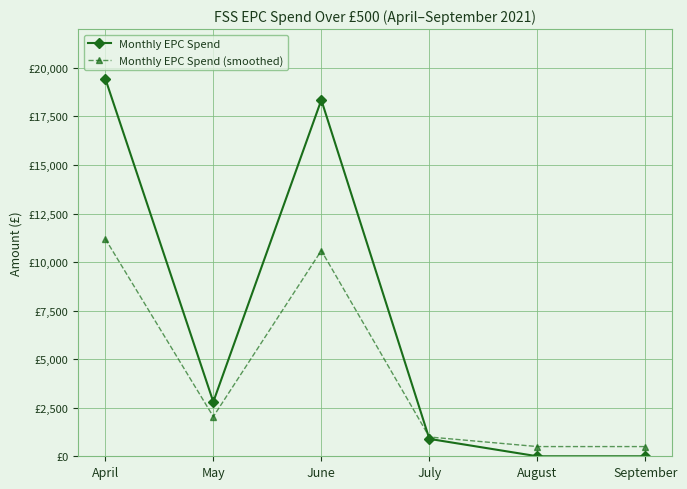

At how many categories does at least one series exceed 16660?

2